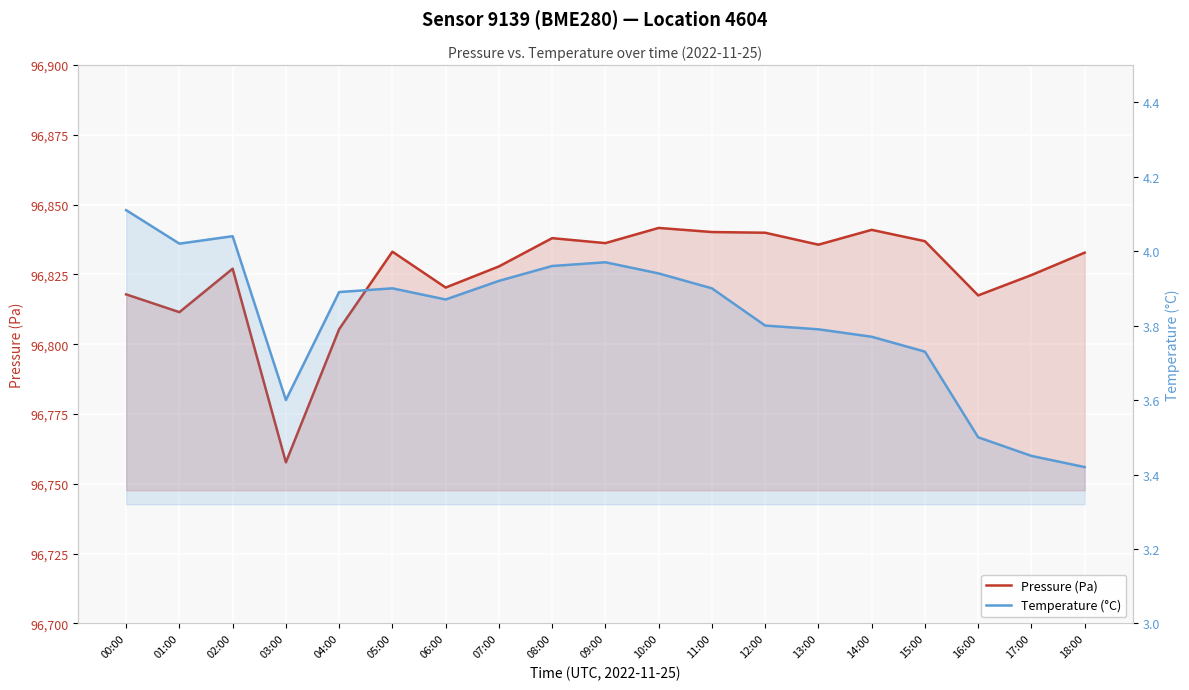

What is the total value across all series at 18:00?

96836.2